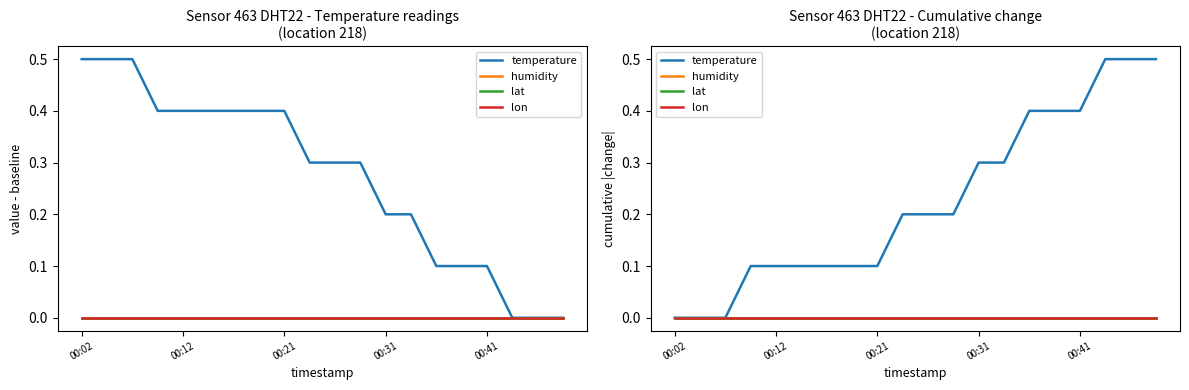

True or false: lat and humidity intersect in this chart.

False